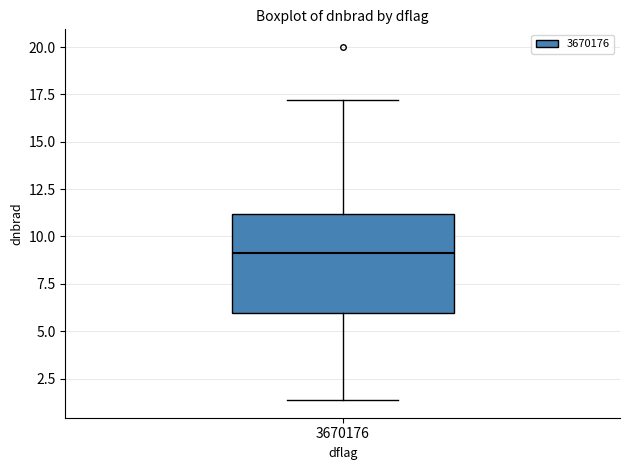

Transcribe this box plot: give where the median line is, the range the box spans, and where the two whiskers end, as read against the y-axis. The values are not printed on the chart, so give them approximately, as read against the axis.

median 9.0, box 6.0 to 11.0, whiskers 1.5 to 17.0